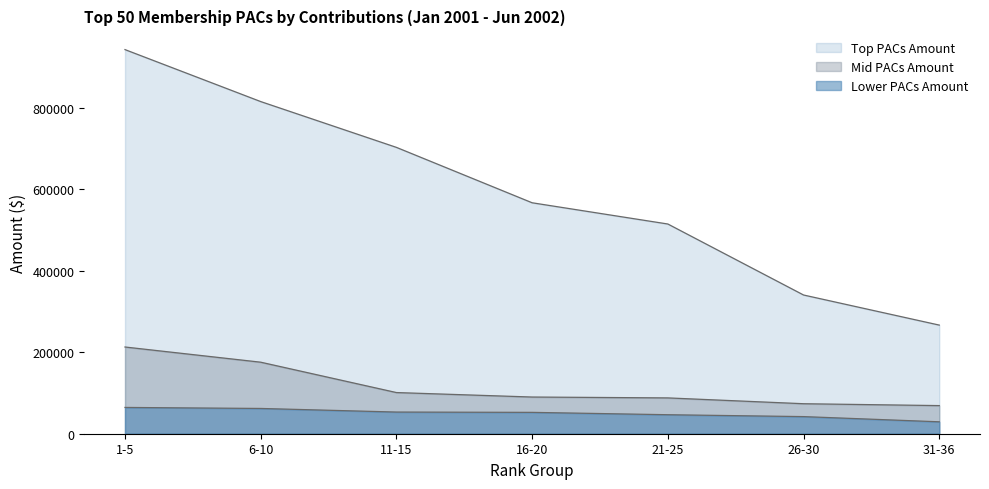

At which category does the chart reach its minimum across all series?

31-36